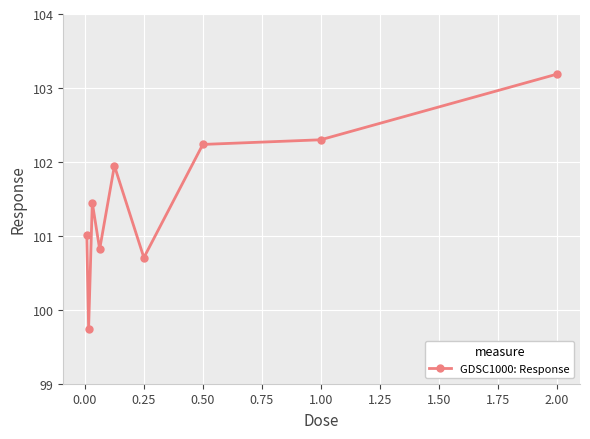

What is the value of the 9th point from the left?

103.2